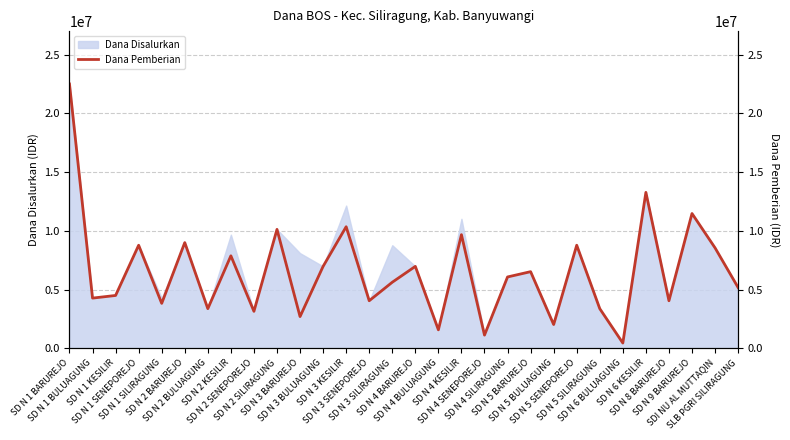

Reading right to left, list all the values displayed in this chart.

SLB PGRI SILIRAGUNG=5175000	SDI NU AL MUTTAQIN=8550000	SD N 9 BARUREJO=11475000	SD N 8 BARUREJO=4050000	SD N 6 KESILIR=13275000	SD N 6 BULUAGUNG=450000	SD N 5 SILIRAGUNG=3375000	SD N 5 SENEPOREJO=8775000	SD N 5 BULUAGUNG=2025000	SD N 5 BARUREJO=6525000	SD N 4 SILIRAGUNG=6075000	SD N 4 SENEPOREJO=1125000	SD N 4 KESILIR=9675000	SD N 4 BULUAGUNG=1575000	SD N 4 BARUREJO=6975000	SD N 3 SILIRAGUNG=5625000	SD N 3 SENEPOREJO=4050000	SD N 3 KESILIR=10350000	SD N 3 BULUAGUNG=6975000	SD N 3 BARUREJO=2700000	SD N 2 SILIRAGUNG=10125000	SD N 2 SENEPOREJO=3150000	SD N 2 KESILIR=7875000	SD N 2 BULUAGUNG=3375000	SD N 2 BARUREJO=9000000	SD N 1 SILIRAGUNG=3825000	SD N 1 SENEPOREJO=8775000	SD N 1 KESILIR=4500000	SD N 1 BULUAGUNG=4275000	SD N 1 BARUREJO=22500000